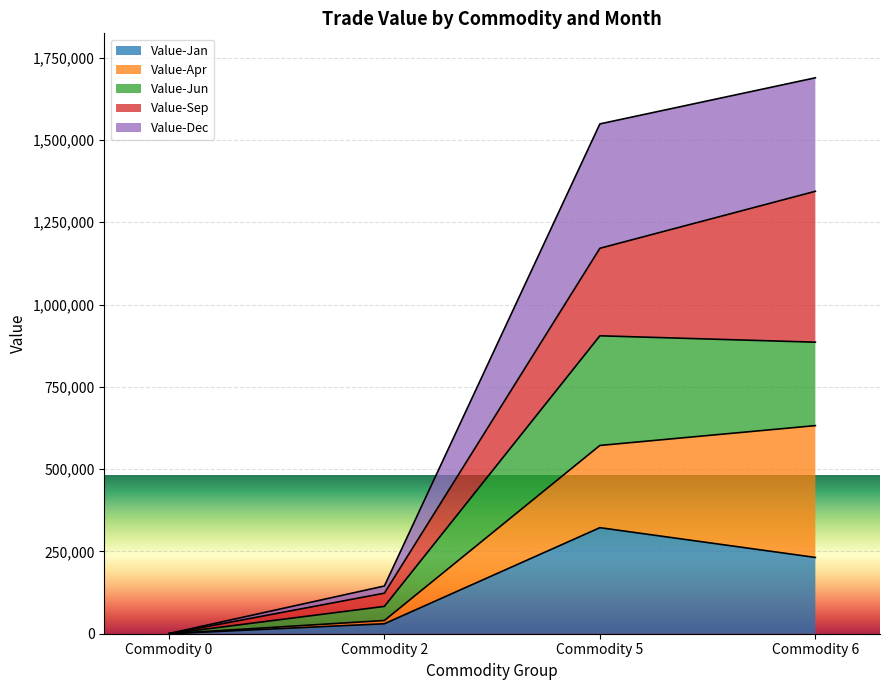

Rank the categories by Value-Jan value from lowest to highest.

Commodity 0, Commodity 2, Commodity 6, Commodity 5